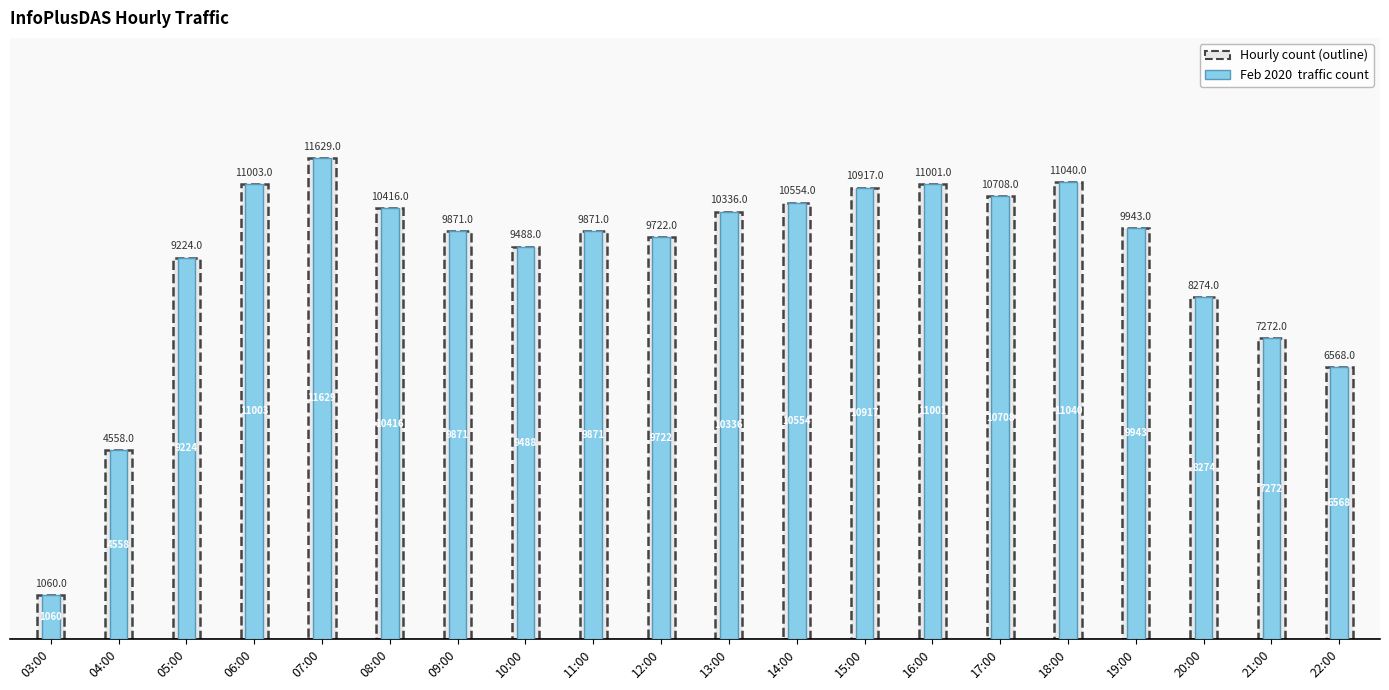

Which category has the lowest value across all series?

03:00